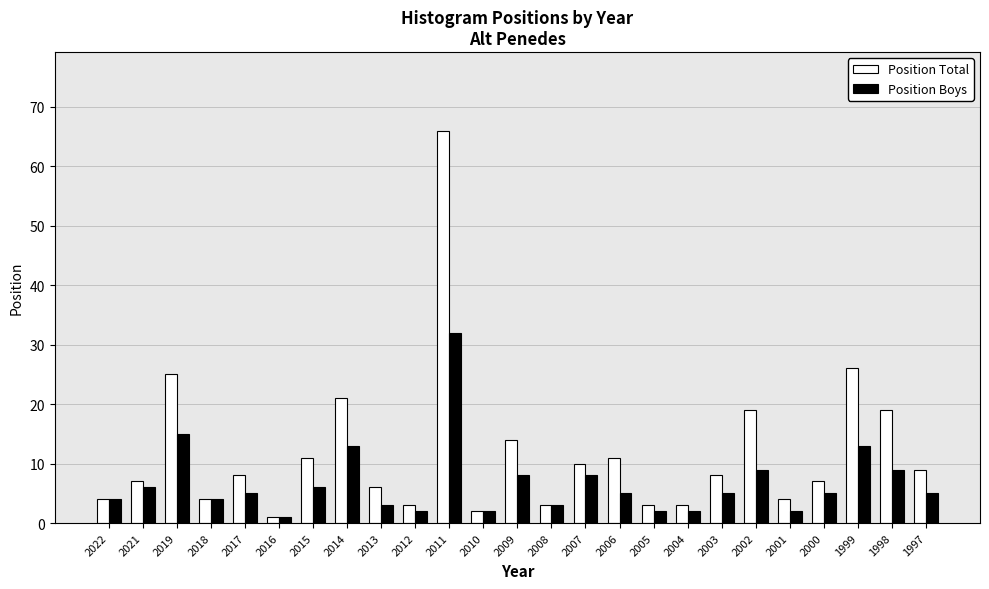

Rank the series at 2019 from highest to lowest value.

Position Total, Position Boys